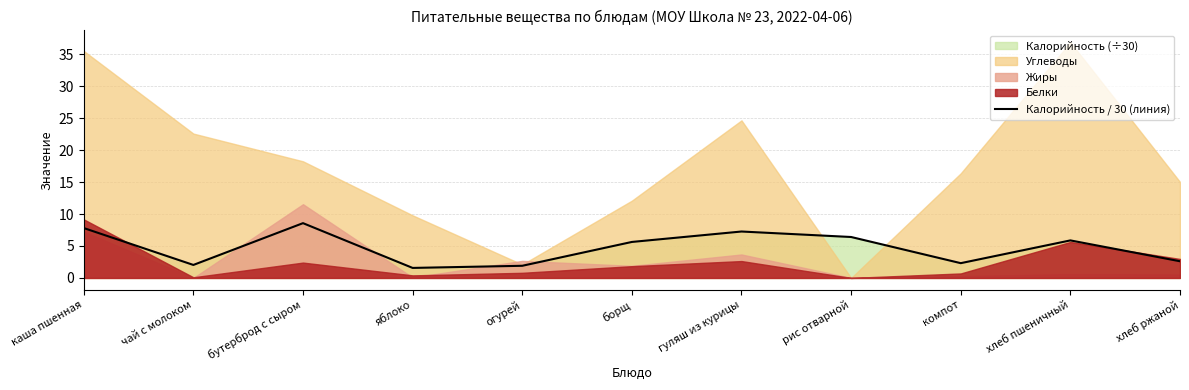

What is the change in value from бутерброд с сыром to компот?

-6.3